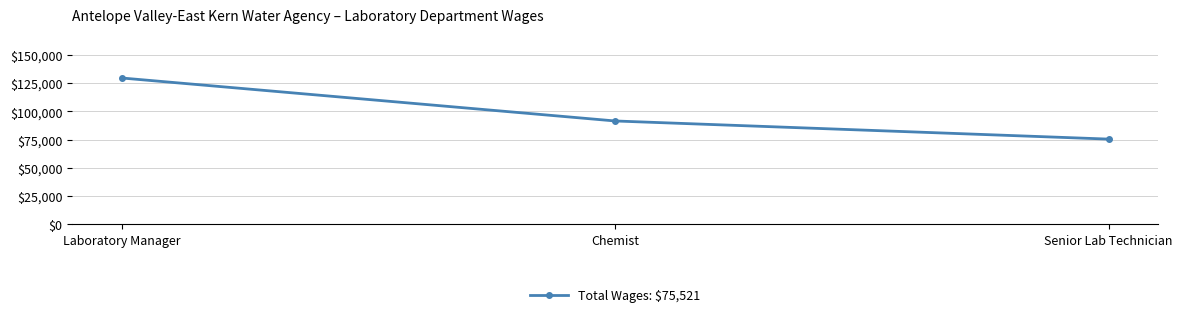

List the labels in order of value, smallest first.

Senior Lab Technician, Chemist, Laboratory Manager